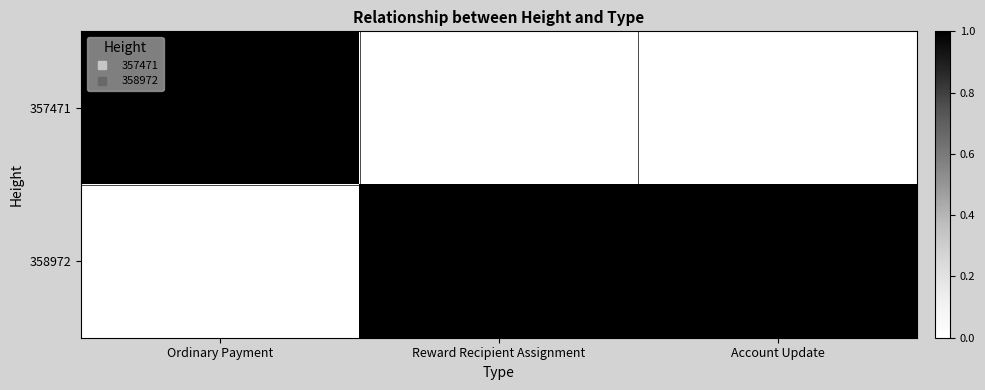

Reading left to right, extract all data points from this chart.

357471: Ordinary Payment=1	Reward Recipient Assignment=0	Account Update=0
358972: Ordinary Payment=0	Reward Recipient Assignment=1	Account Update=1